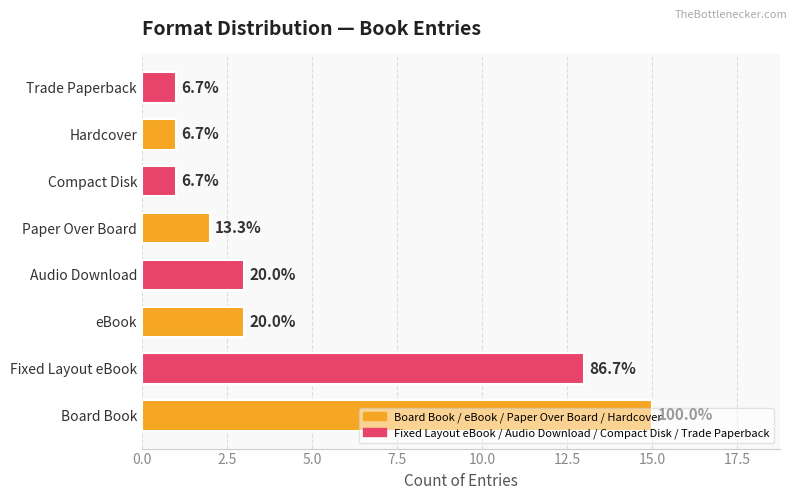

Are the bars grouped side by side (vs. stacked)?

No